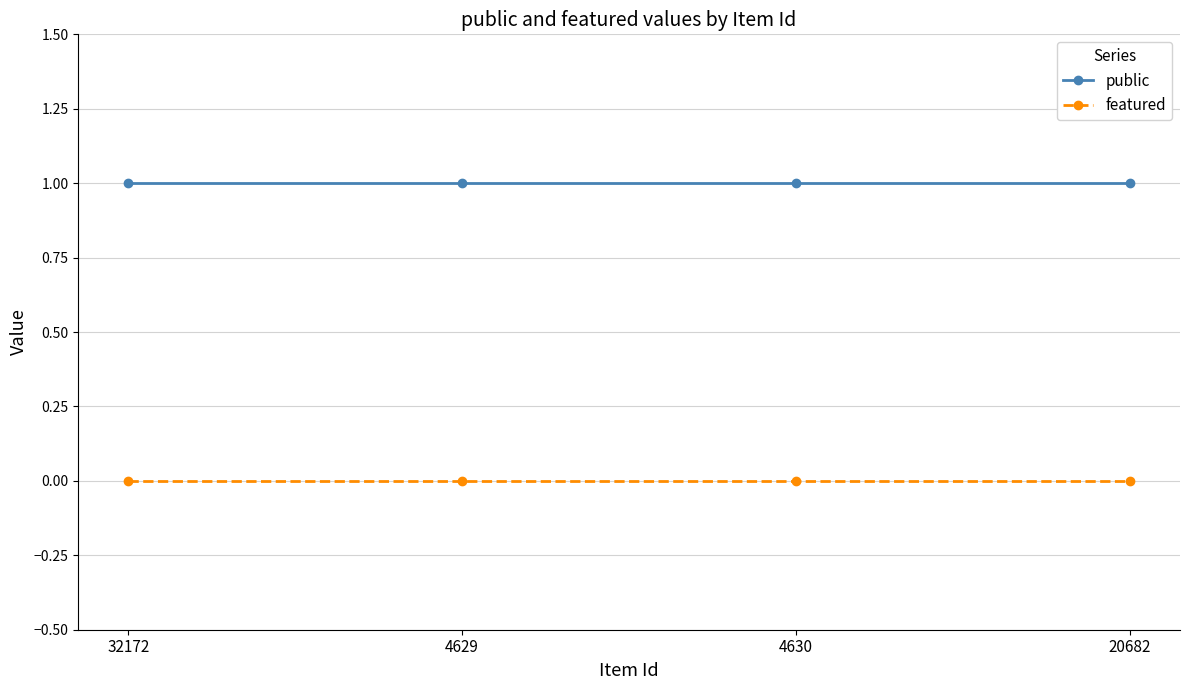

True or false: public and featured cross at least once.

False